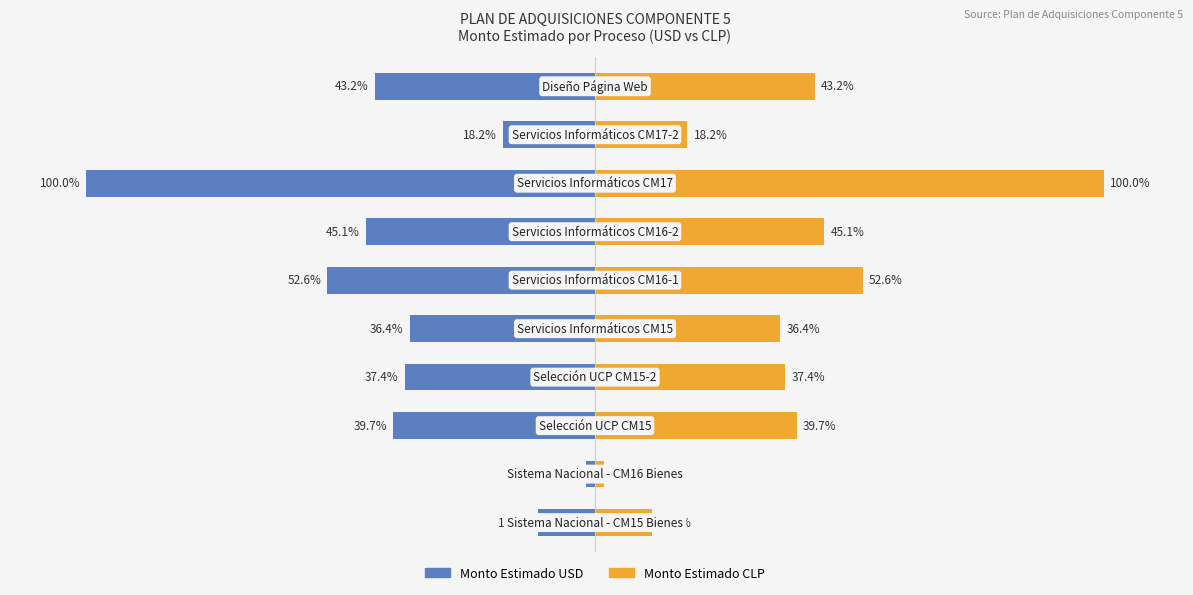

Is it true that Monto Estimado CLP equals 67.6 at 6?

False